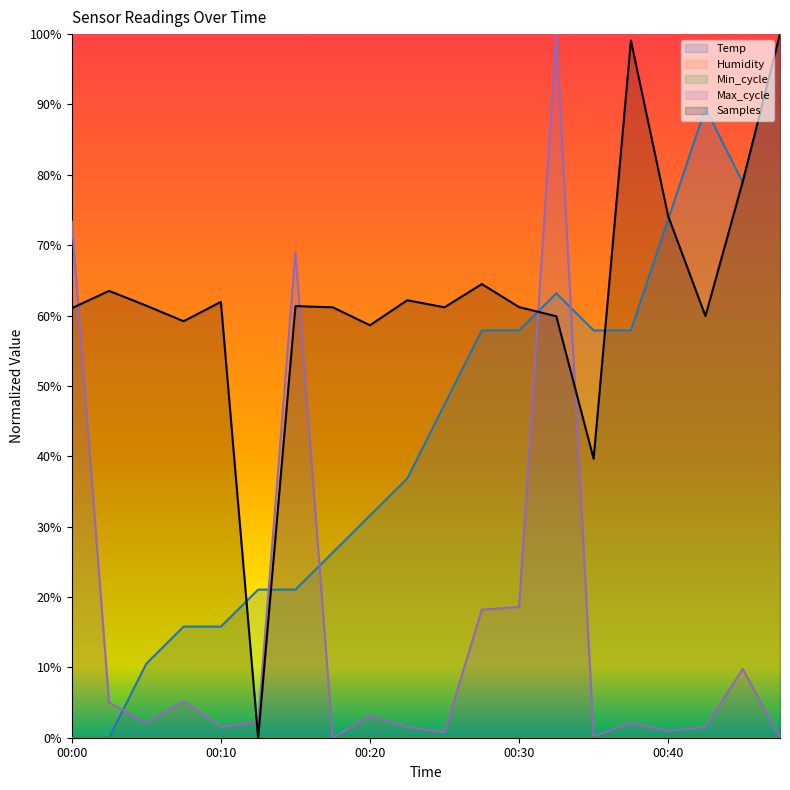

What is the highest value of the Temp series?

1.0